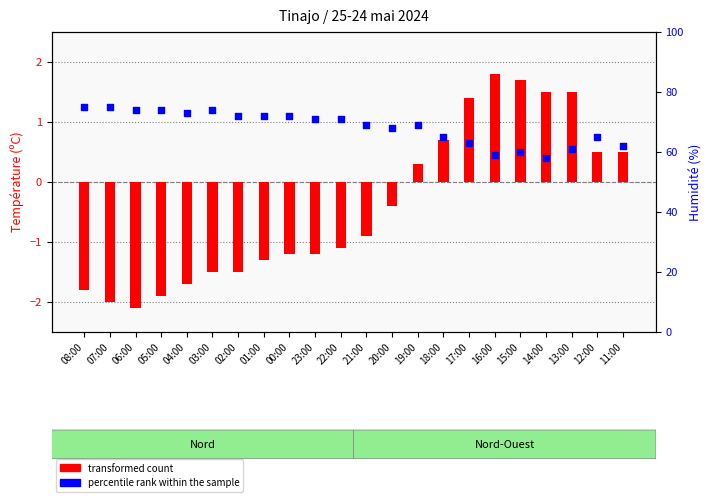

Which series has the largest total across all categories?

percentile rank within the sample